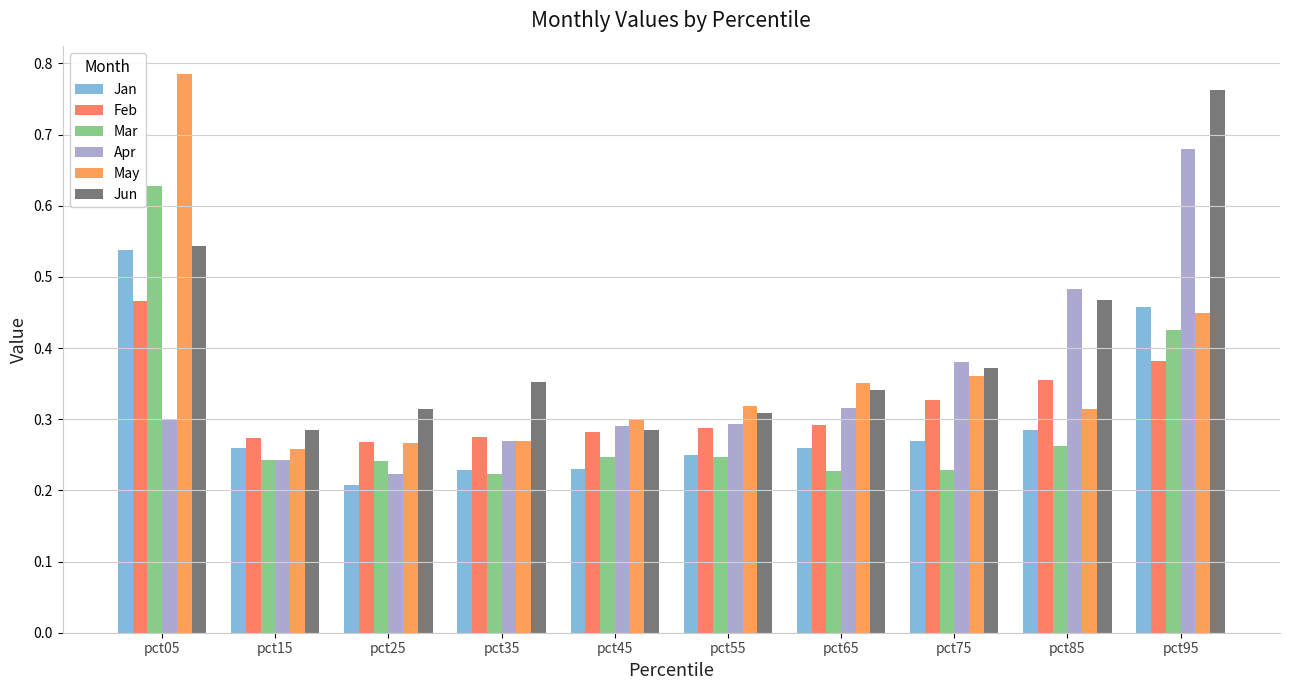

Between pct05 and pct55, which series saw the biggest shift?

May